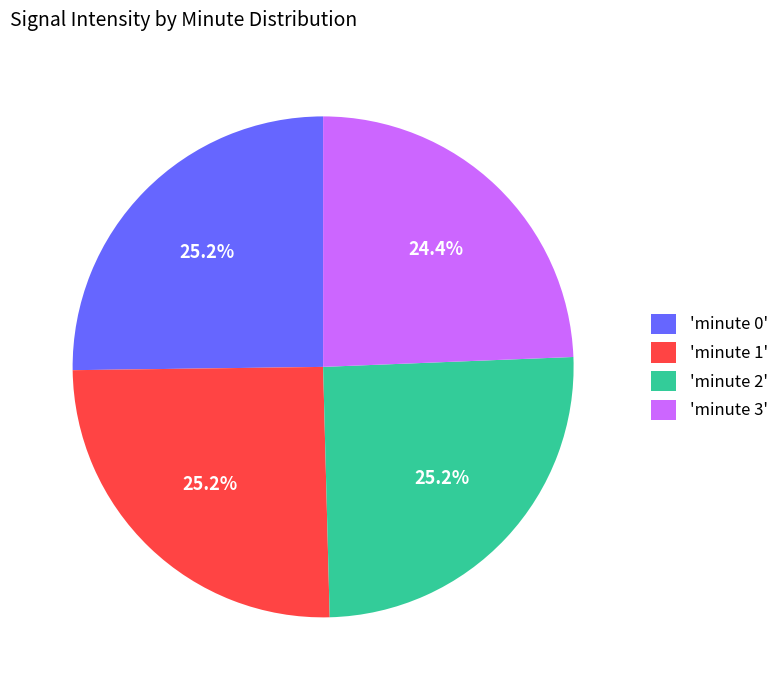

Is there a majority slice in this chart?

No